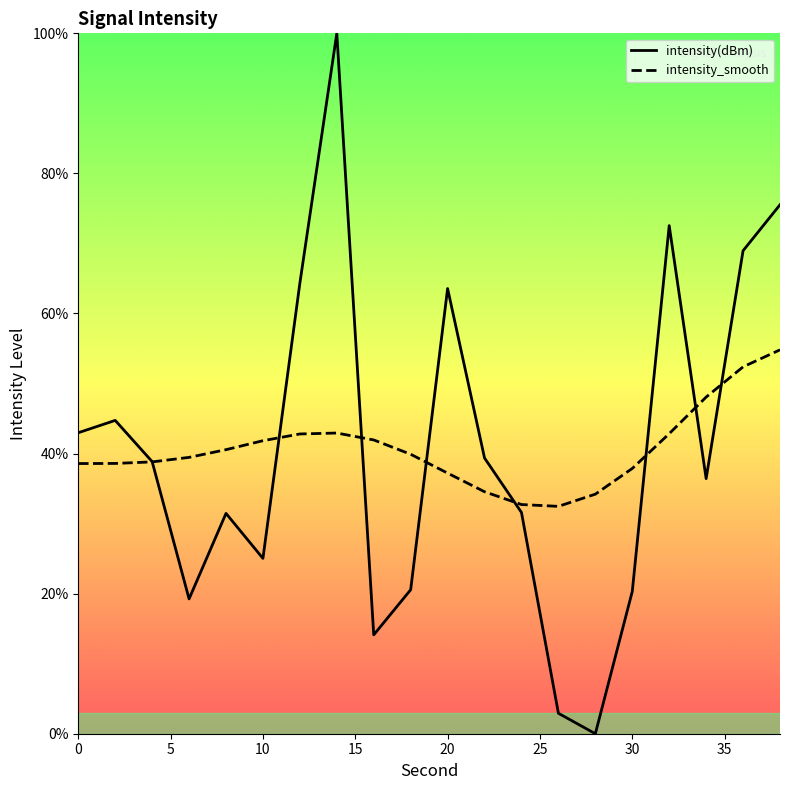

What is the value of the 8th point from the left?

100.0